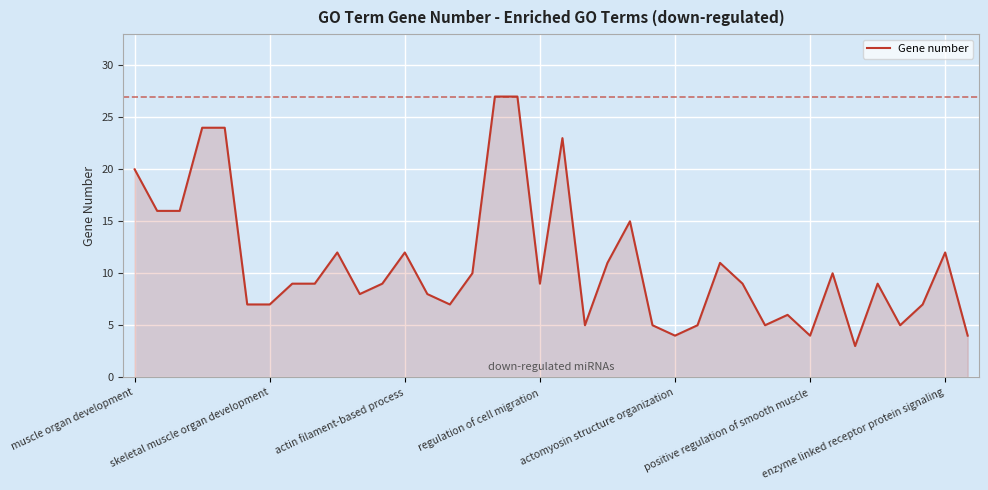

What is the minimum value shown in the chart?

3